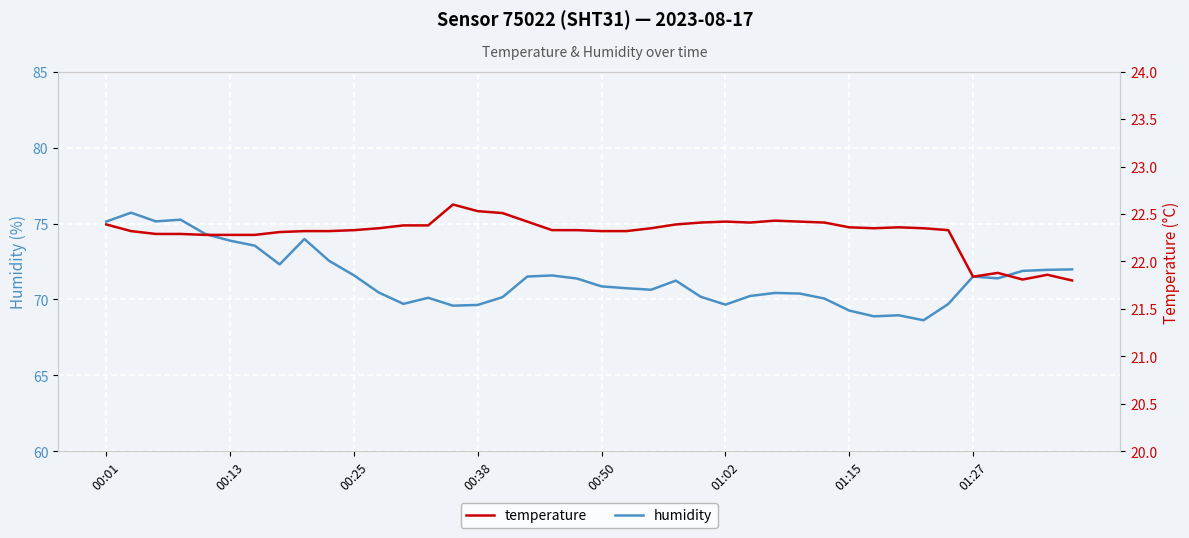

Is this an area chart (filled region under the line)?

No